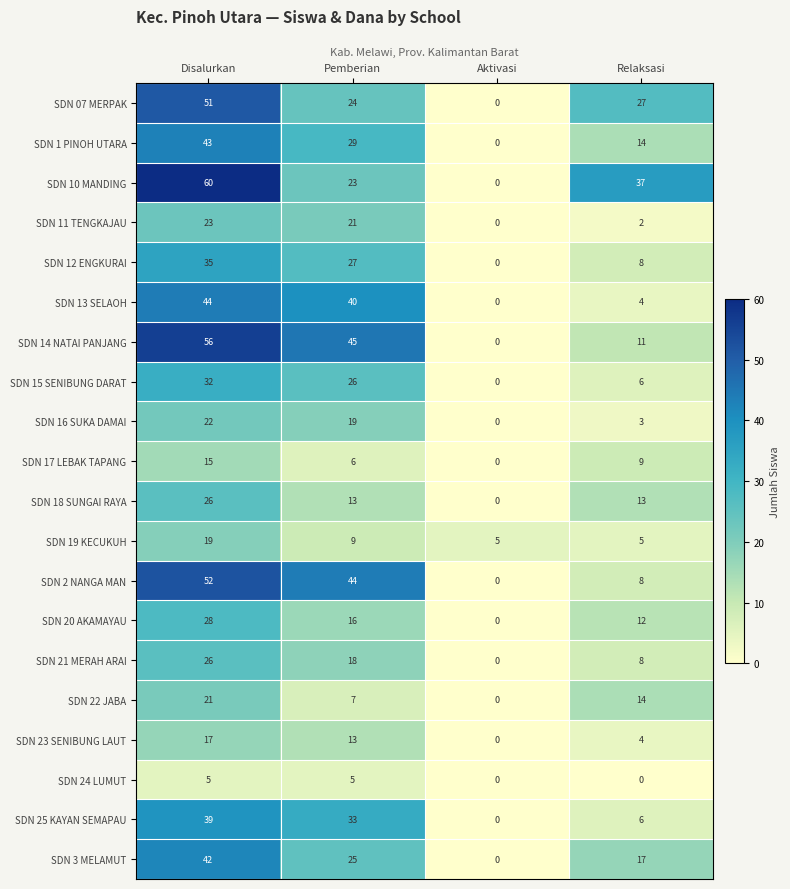

What is the total value across all series at Relaksasi?

208